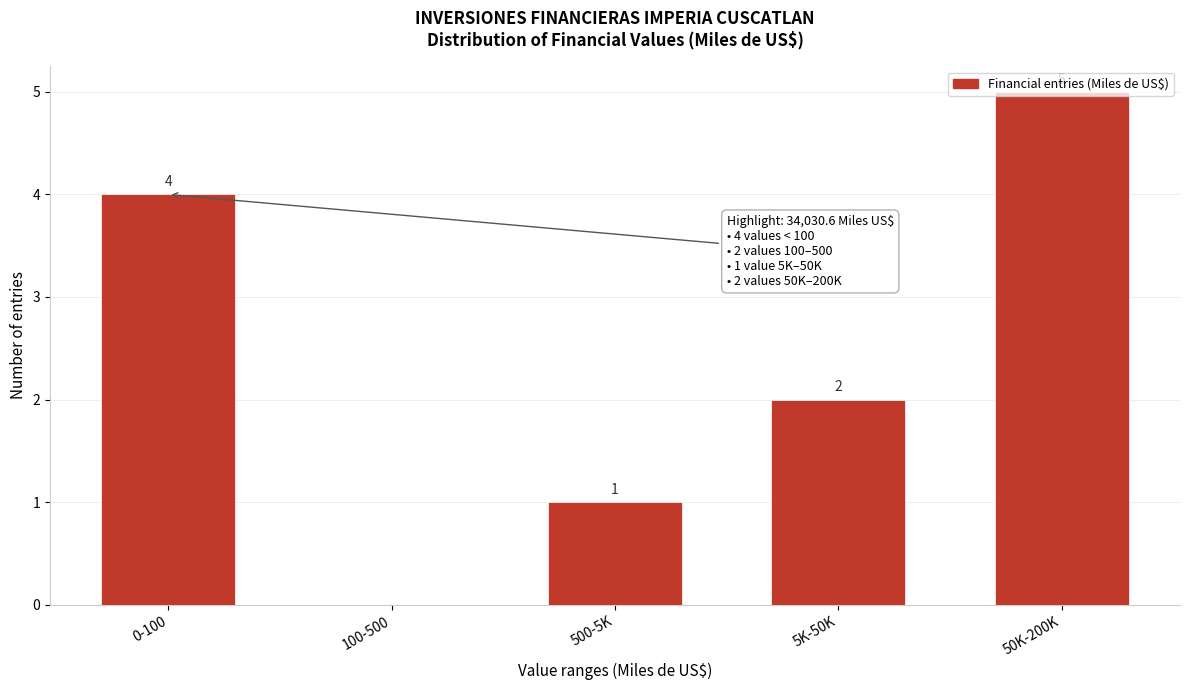

Where does the data first go above 2?

0-100